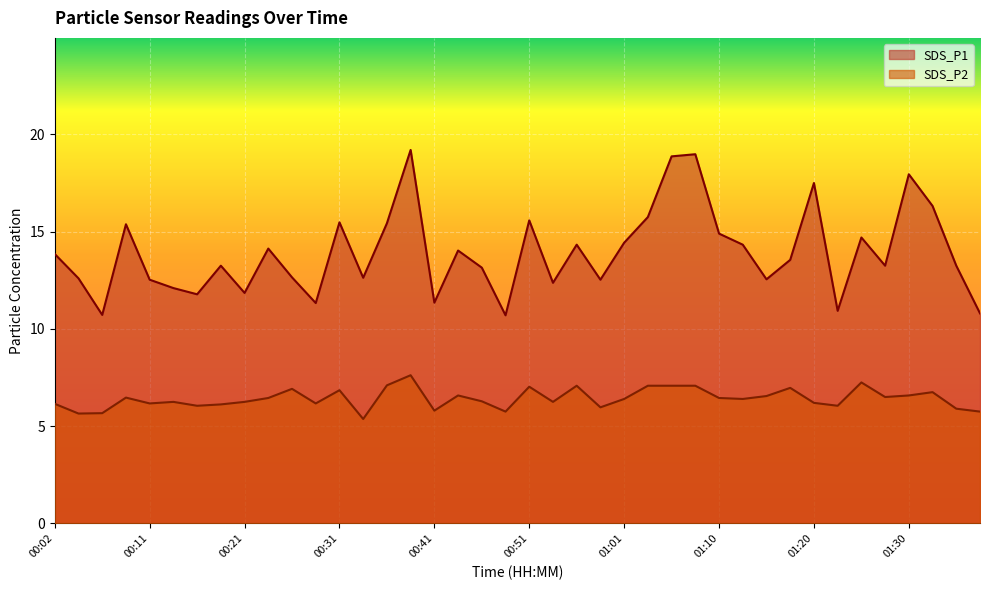

Reading left to right, what are all the values shown in this chart?

SDS_P1: 13.8	12.6	10.7	15.4	12.5	12.1	11.8	13.2	11.8	14.1	12.7	11.3	15.5	12.6	15.4	19.2	11.3	14.0	13.2	10.7	15.6	12.4	14.3	12.5	14.4	15.8	18.9	19.0	14.9	14.3	12.6	13.6	17.5	10.9	14.7	13.2	17.9	16.3	13.2	10.8
SDS_P2: 6.2	5.7	5.7	6.5	6.2	6.2	6.0	6.1	6.2	6.5	6.9	6.2	6.8	5.4	7.1	7.6	5.8	6.6	6.3	5.8	7.0	6.2	7.1	6.0	6.4	7.1	7.1	7.1	6.5	6.4	6.5	7.0	6.2	6.0	7.2	6.5	6.6	6.8	5.9	5.8